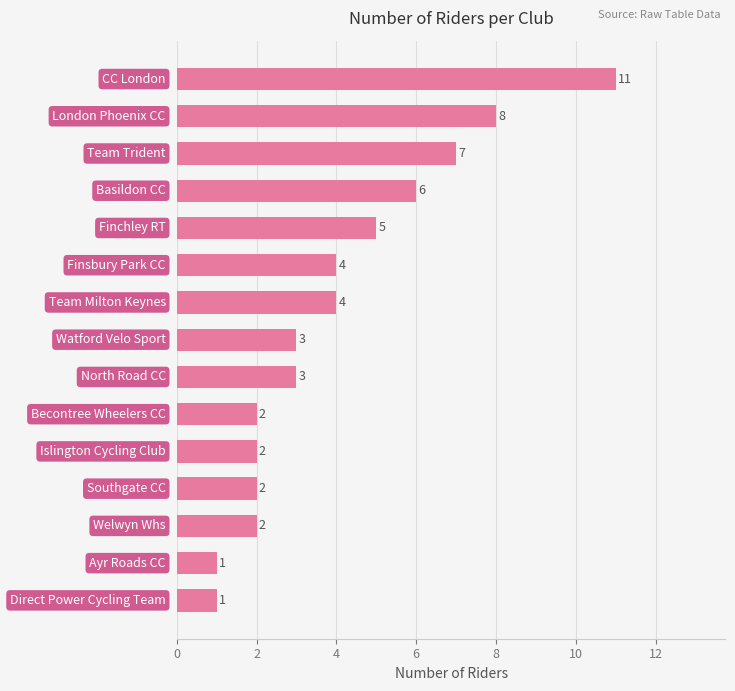

What is the average value?

4